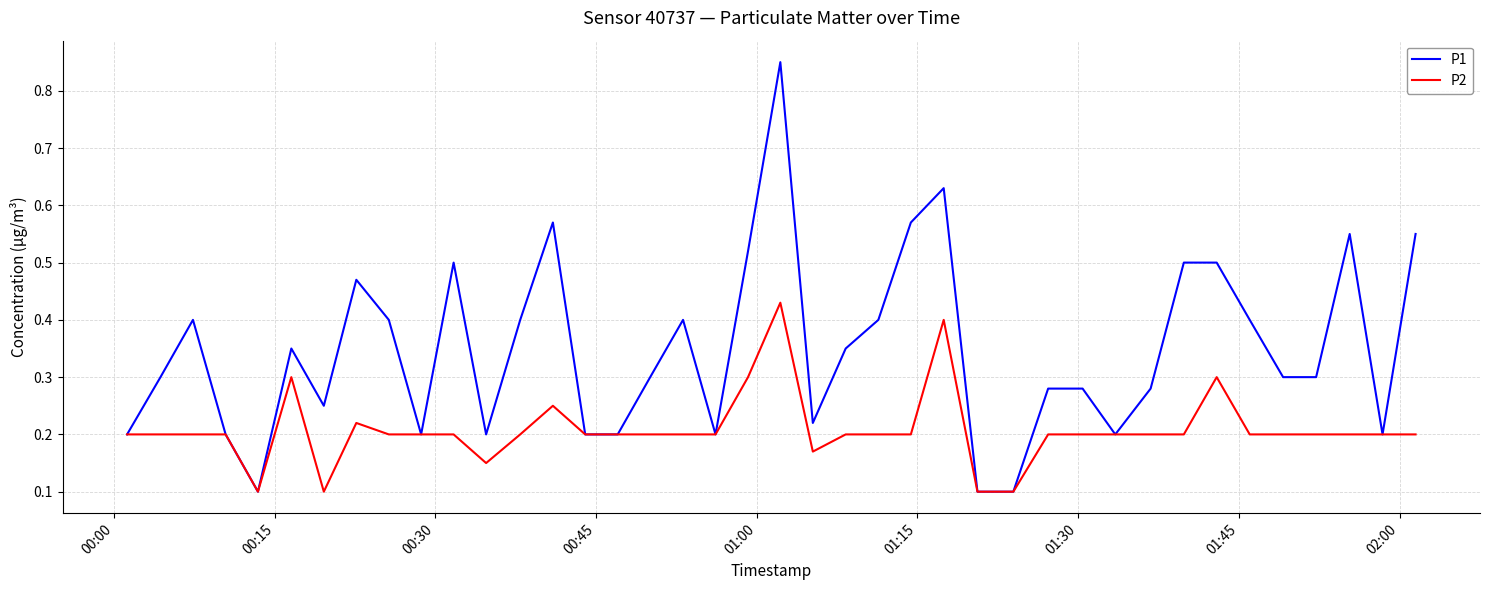

Which series has the largest total across all categories?

P1